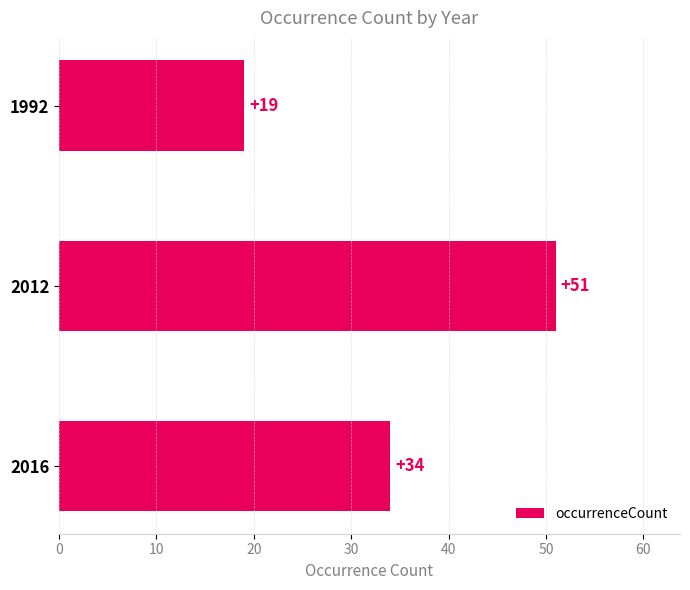

How many values are between 19 and 51?

3